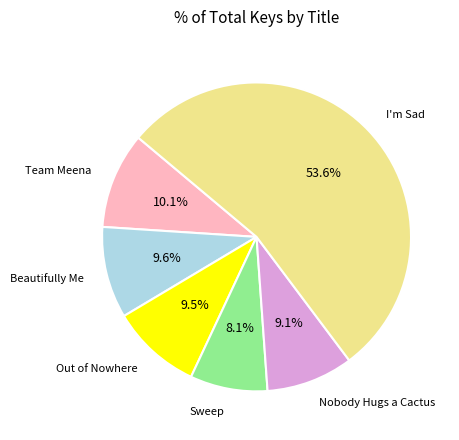

Which slice is the largest?

I'm Sad